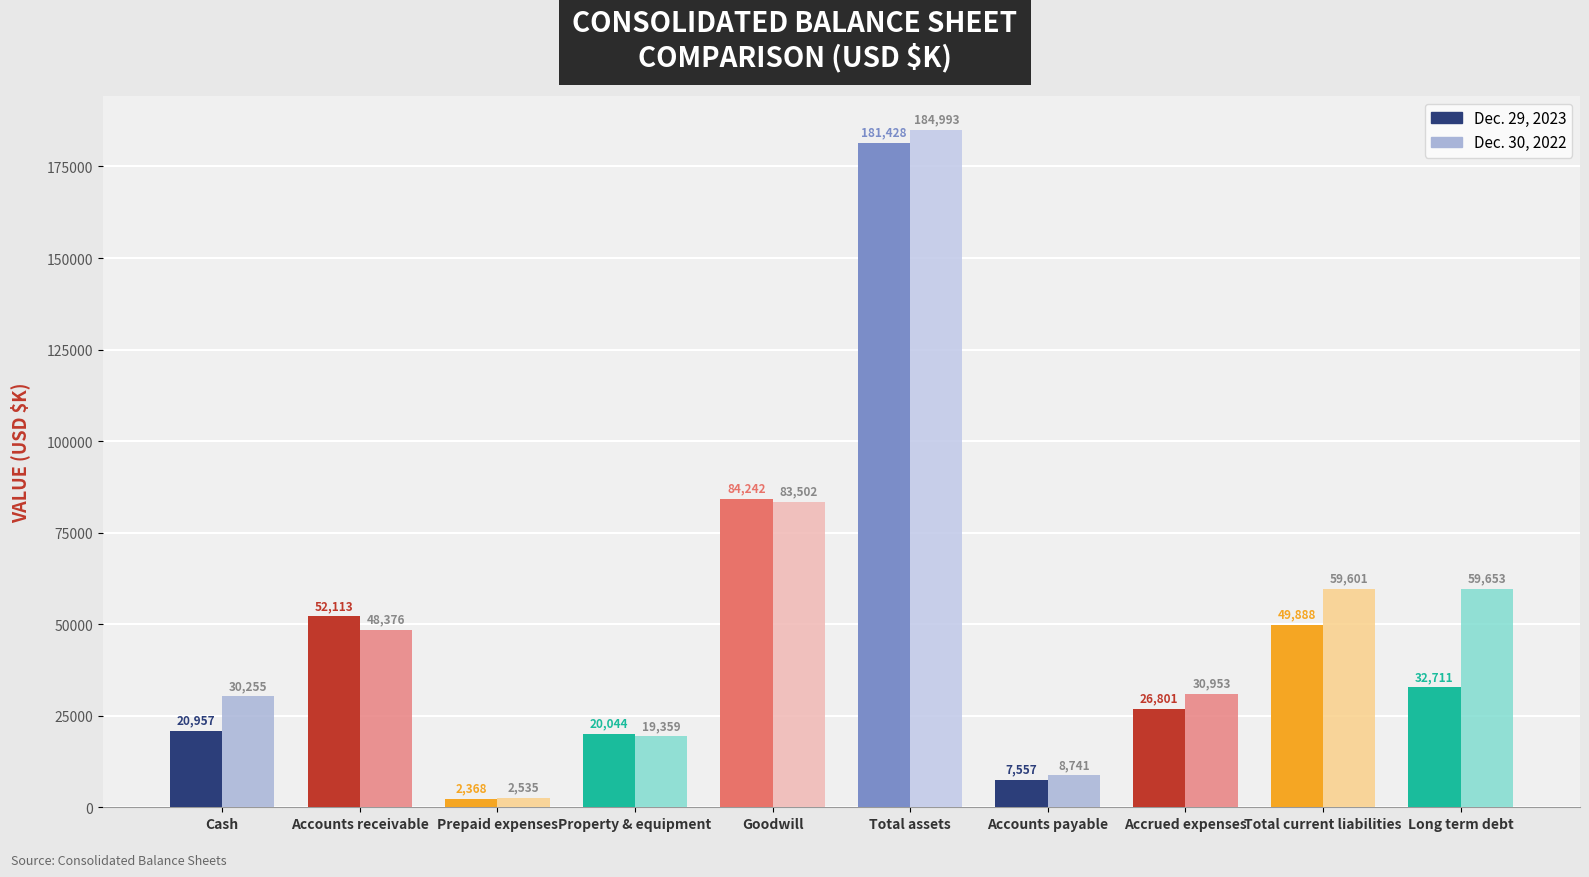

At which category does the chart reach its minimum across all series?

Prepaid expenses